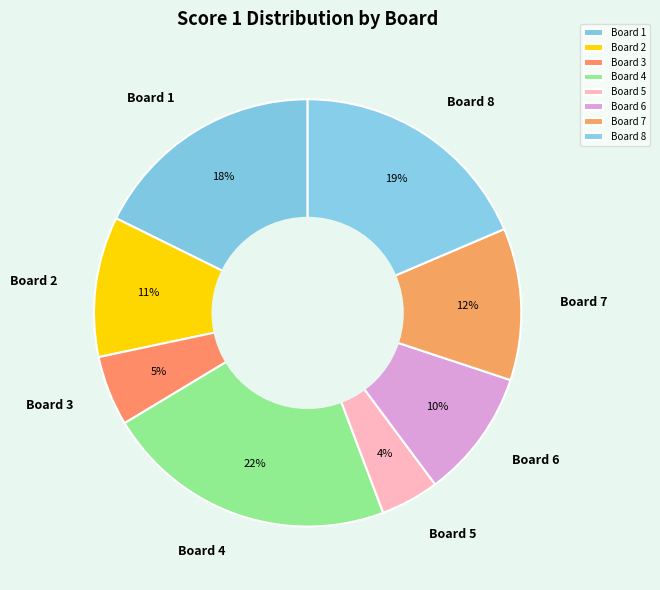

True or false: Board 7 accounts for 3% of the total.

False